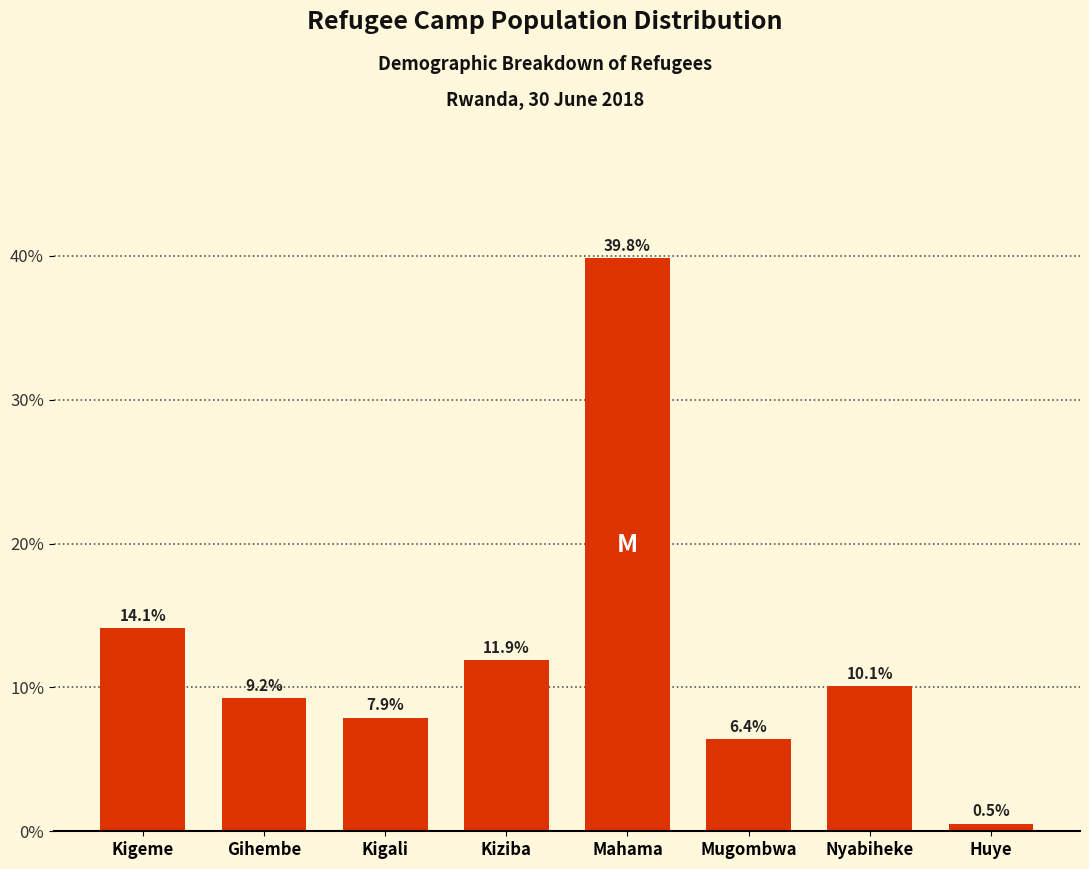

Reading left to right, list all the values displayed in this chart.

14.1	9.2	7.9	11.9	39.8	6.4	10.1	0.5